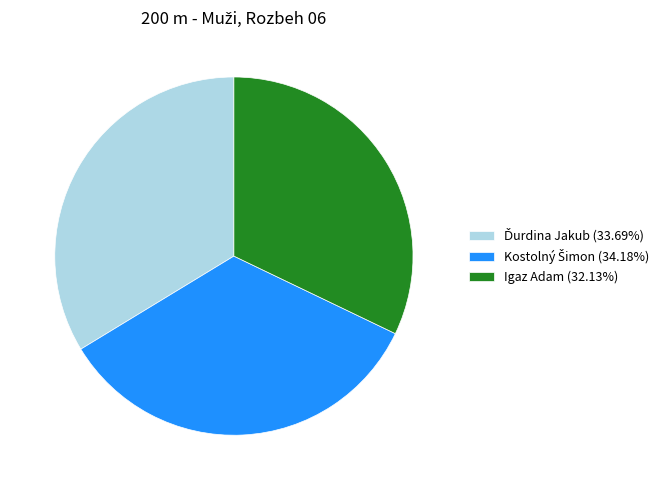

Which slice is the smallest?

Igaz Adam